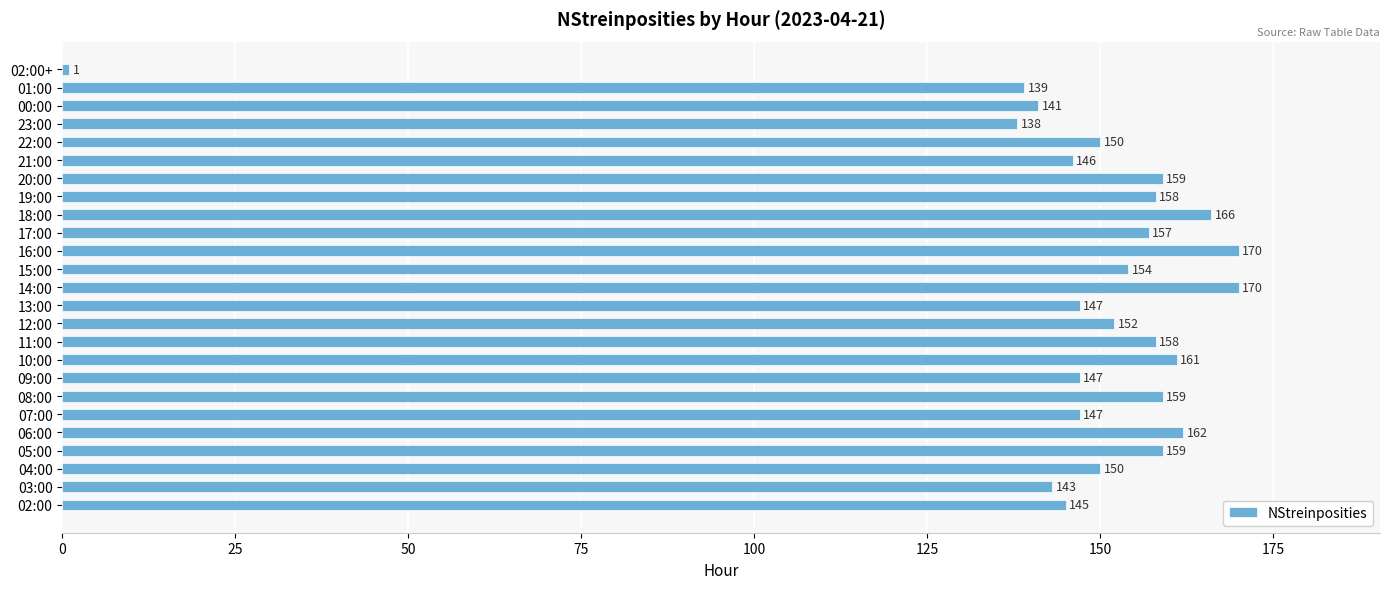

Where is the data nearest to the value 85?

23:00